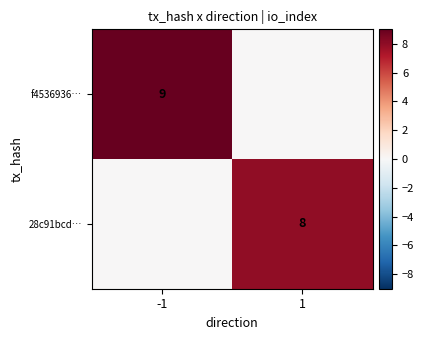

The 28c91bcd… series shows 3 at 1. True or false?

False